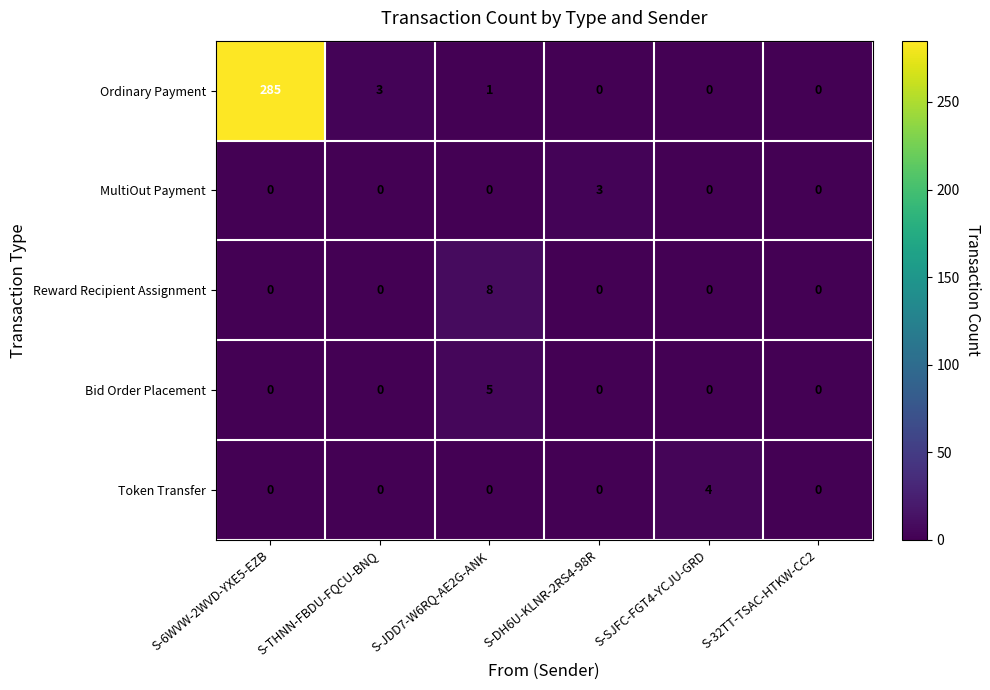

Which series has the widest spread of values?

Ordinary Payment